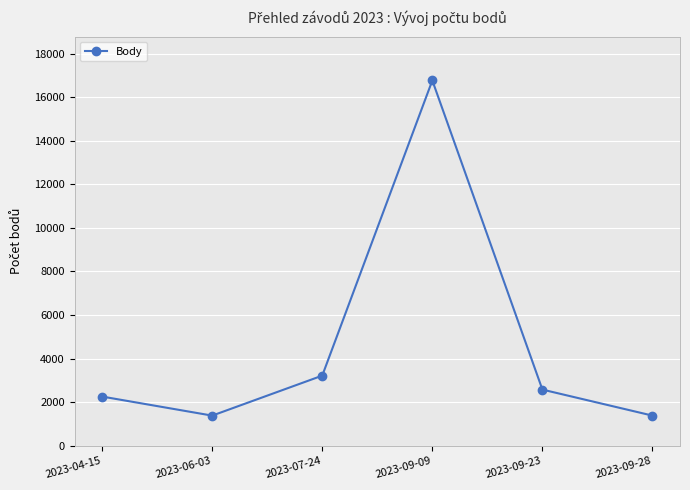

True or false: there are more than 1 points higher than both neighbors.

False